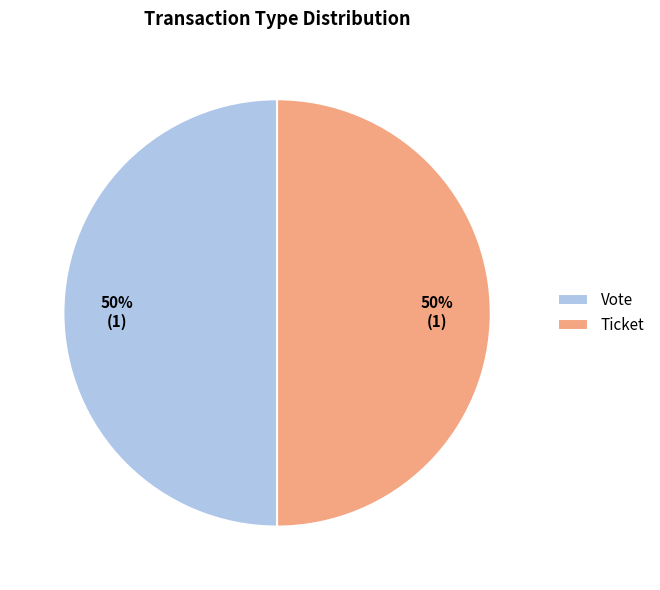

To the nearest percent, what is the combined percentage of Vote and Ticket?

100%